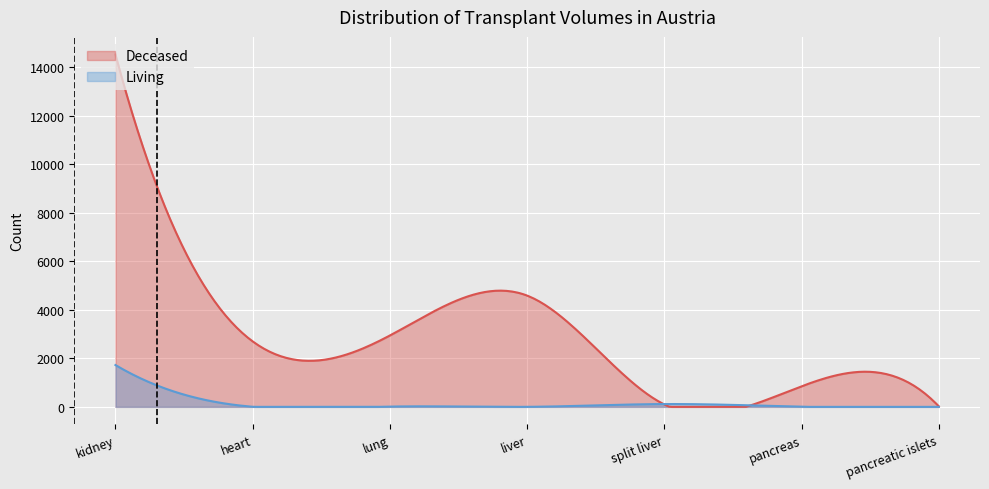

Reading left to right, list all the values displayed in this chart.

Deceased: kidney=14521	heart=2698	lung=2942	liver=4585	split liver=98	pancreas=849	pancreatic islets=20
Living: kidney=1724	heart=4	lung=11	liver=1	split liver=116	pancreas=0	pancreatic islets=0